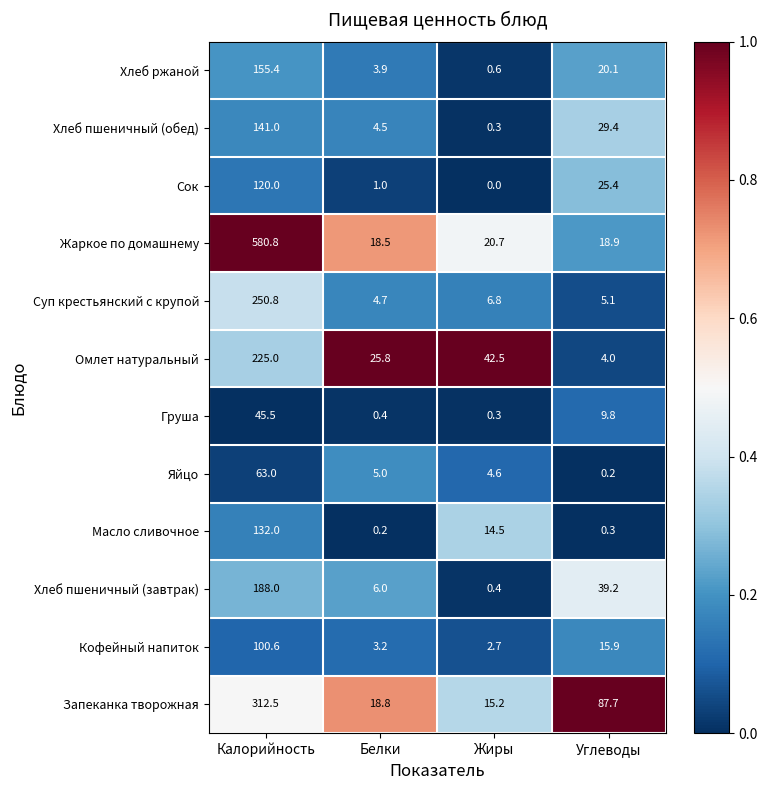

The value of Сок at Белки is 1.0. True or false?

True